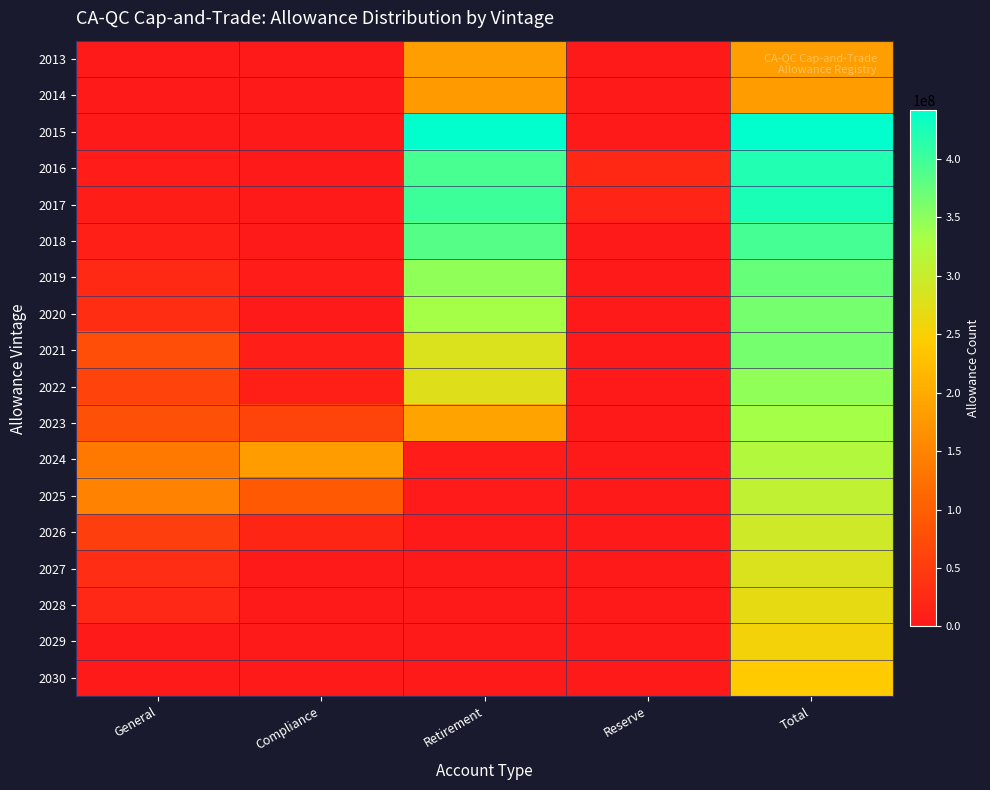

Reading left to right, list all the values displayed in this chart.

2013: General=270524	Compliance=466	Retirement=183864164	Reserve=0	Total=184140000
2014: General=139835	Compliance=0	Retirement=180931165	Reserve=0	Total=181071000
2015: General=822817	Compliance=3166	Retirement=440582017	Reserve=0	Total=441408000
2016: General=4648382	Compliance=44092	Retirement=393909188	Reserve=20891247	Total=419492909
2017: General=5891450	Compliance=252977	Retirement=400572009	Reserve=16185675	Total=422902111
2018: General=9375906	Compliance=905090	Retirement=384706599	Reserve=0	Total=394987595
2019: General=23470220	Compliance=3521658	Retirement=347877799	Reserve=0	Total=374869677
2020: General=30384549	Compliance=791490	Retirement=333035173	Reserve=0	Total=364225952
2021: General=76852411	Compliance=7543620	Retirement=280052325	Reserve=1583	Total=364468423
2022: General=60865145	Compliance=9766460	Retirement=276998589	Reserve=145547	Total=347786600
2023: General=80333405	Compliance=63173879	Retirement=190873582	Reserve=0	Total=334405800
2024: General=135090587	Compliance=181949890	Retirement=3718795	Reserve=0	Total=320915400
2025: General=149447893	Compliance=92064956	Retirement=2982627	Reserve=0	Total=307625000
2026: General=54663582	Compliance=17900729	Retirement=1134079	Reserve=0	Total=294144200
2027: General=28844000	Compliance=0	Retirement=1134079	Reserve=0	Total=280753800
2028: General=20543250	Compliance=0	Retirement=1134079	Reserve=0	Total=267473000
2029: General=0	Compliance=0	Retirement=1134079	Reserve=0	Total=253982600
2030: General=0	Compliance=0	Retirement=1134079	Reserve=0	Total=240601800